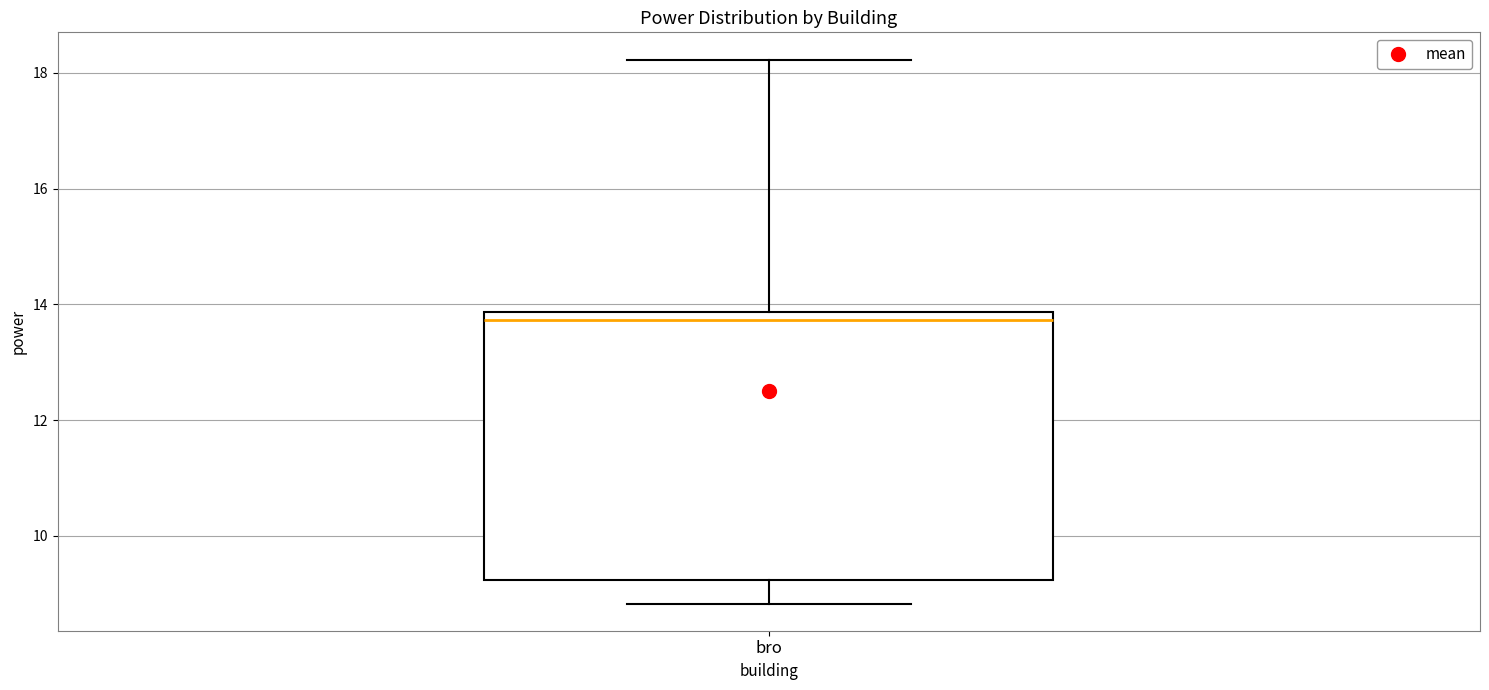

Where does the upper whisker of the box for bro end on the y-axis? The values are not printed on the chart, so give them approximately, as read against the axis.

18.2